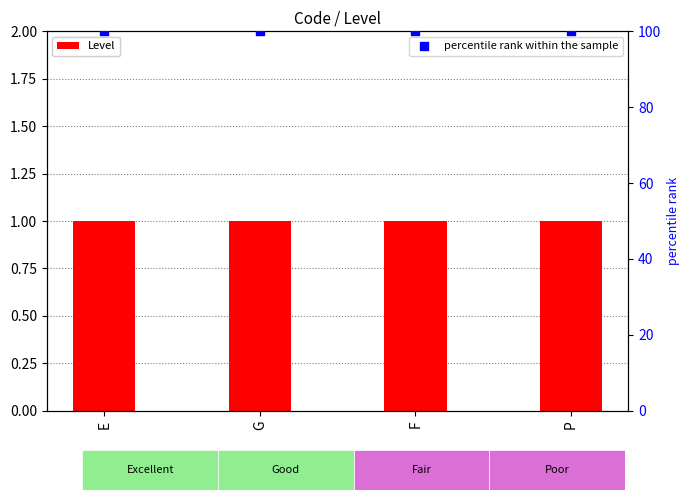

What is the total value across all series at E?

101